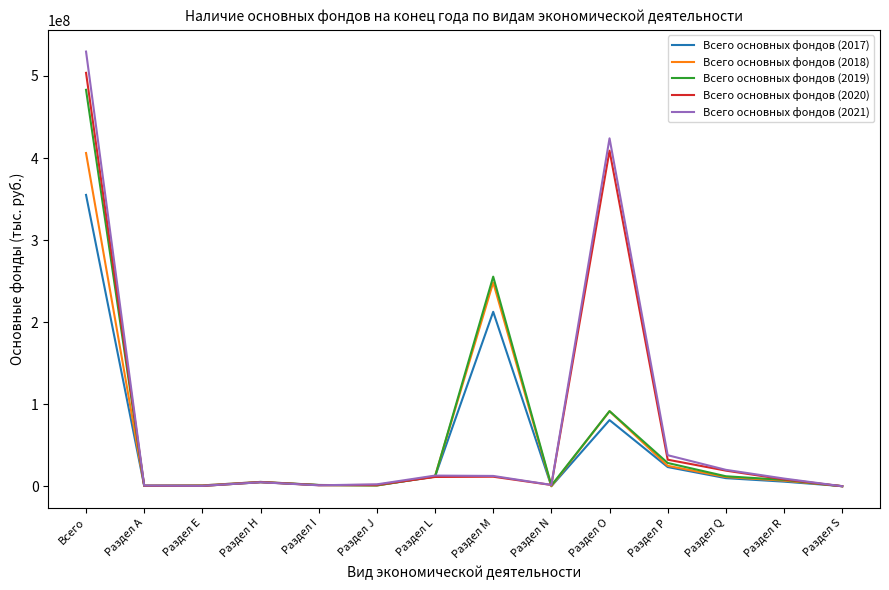

What is the sum of all Всего основных фондов (2017) values?

710146901